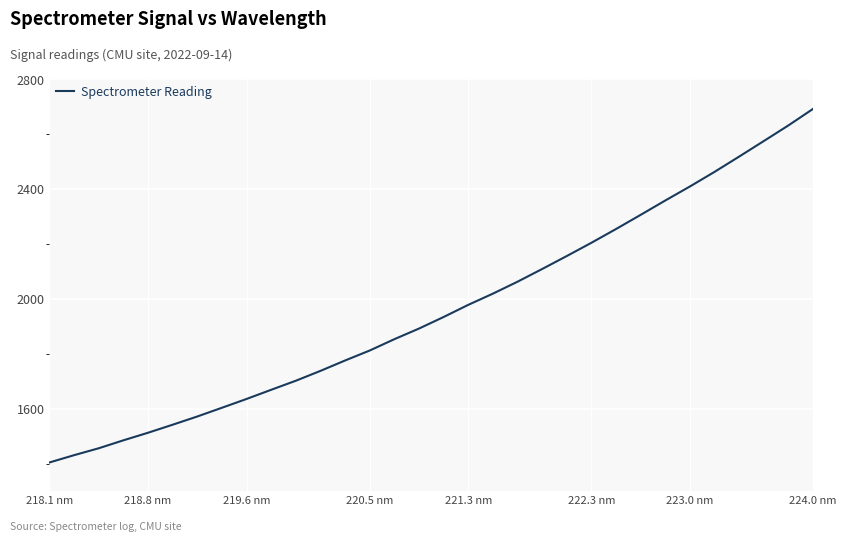

What is the minimum value shown in the chart?

1404.3